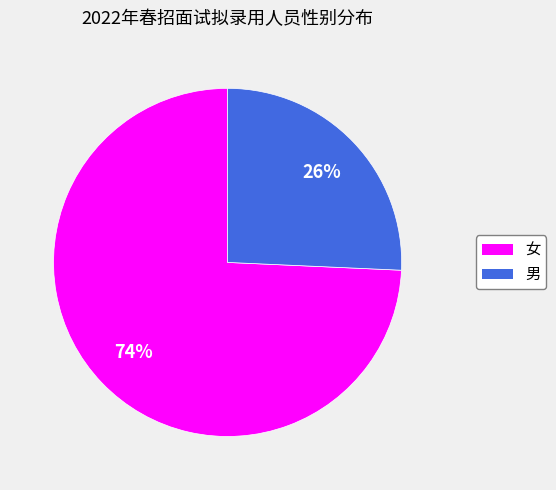

To the nearest percent, what is the average slice percentage?

50%